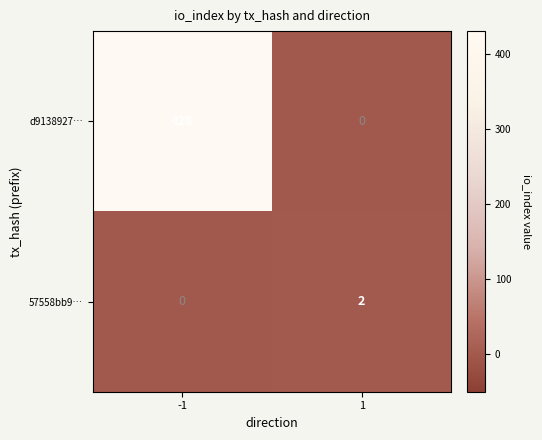

Reading left to right, transcribe all the data shown in this chart.

d9138927…: -1=428	1=0
57558bb9…: -1=0	1=2